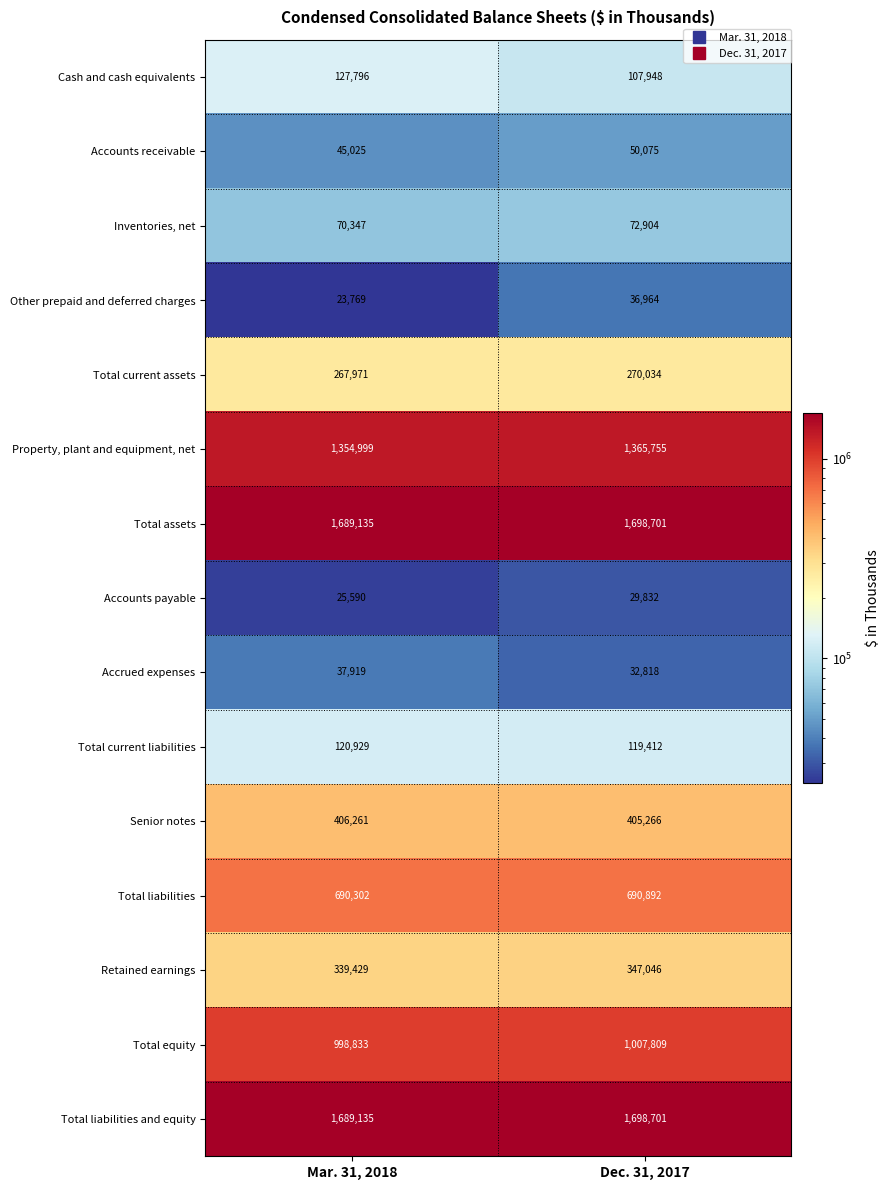

What is the greatest value displayed?

1698701